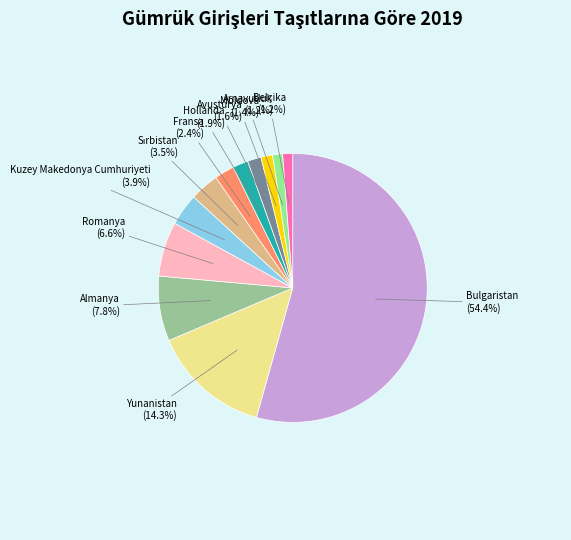

What is the total percentage of Almanya and Yunanistan?

22.1%